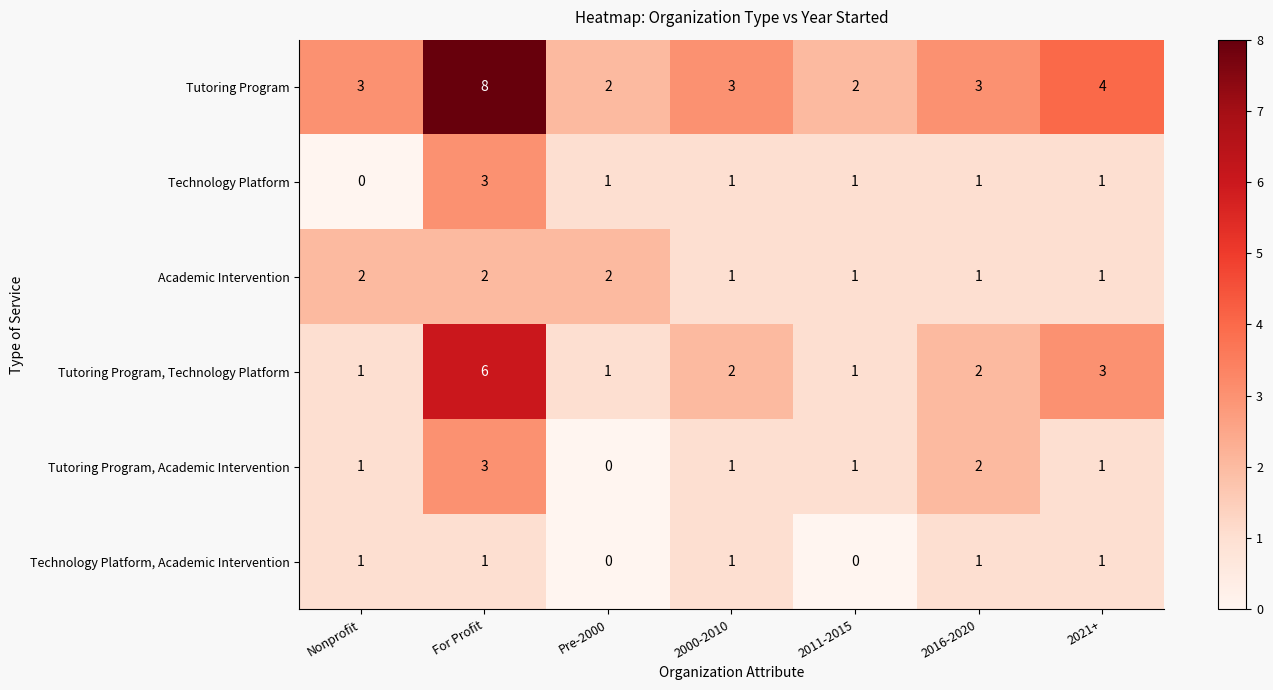

What is the difference between the maximum and second lowest values in the Tutoring Program series?

6